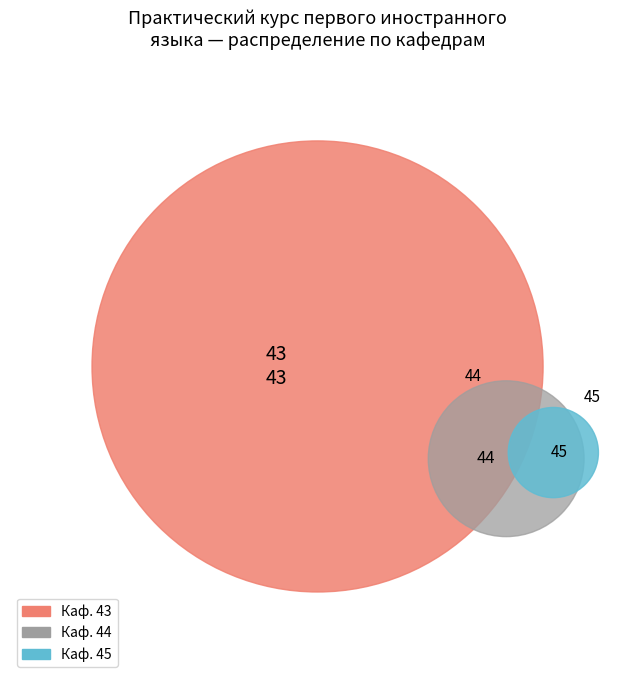

Combined, do 43 and 44 account for over 50%?

Yes